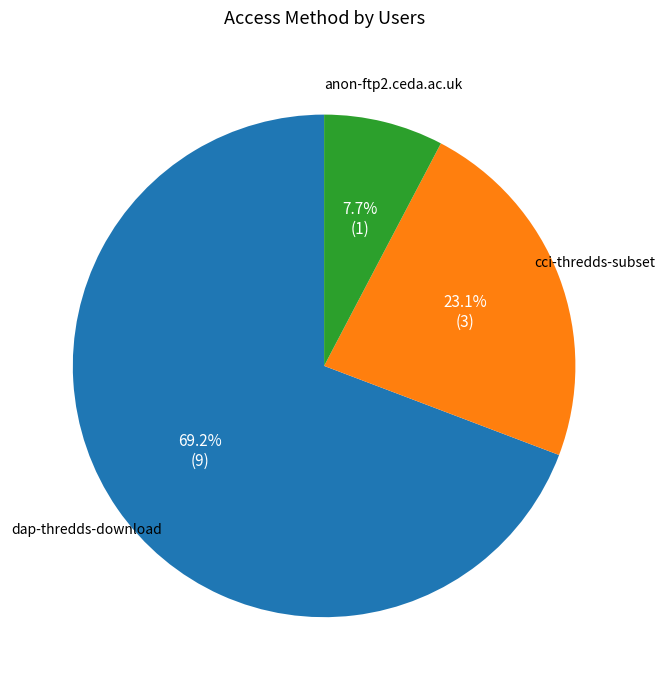

Does any single category account for the majority?

Yes